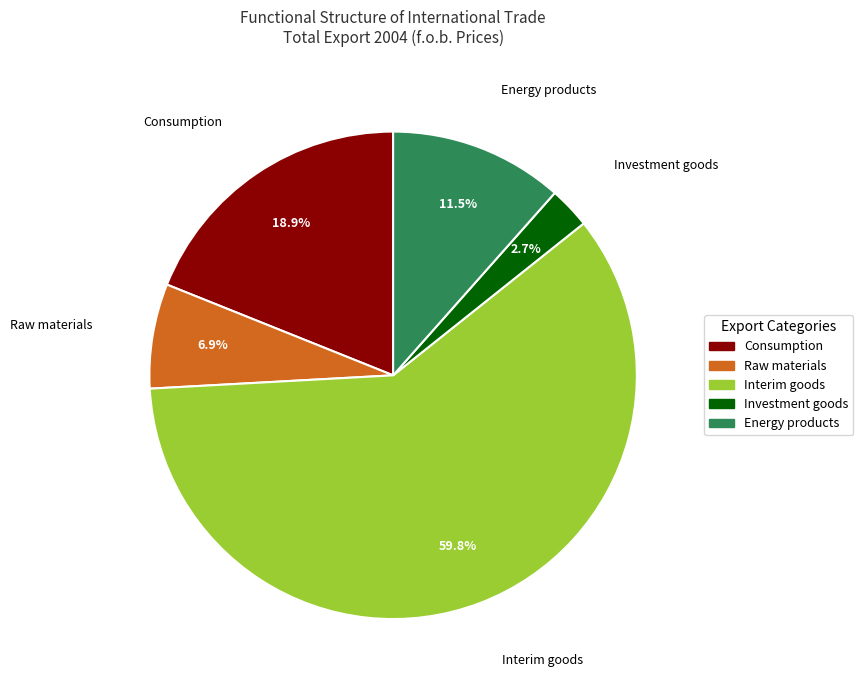

Approximately how many times larger is the value at Consumption compared to Raw materials?

2.7